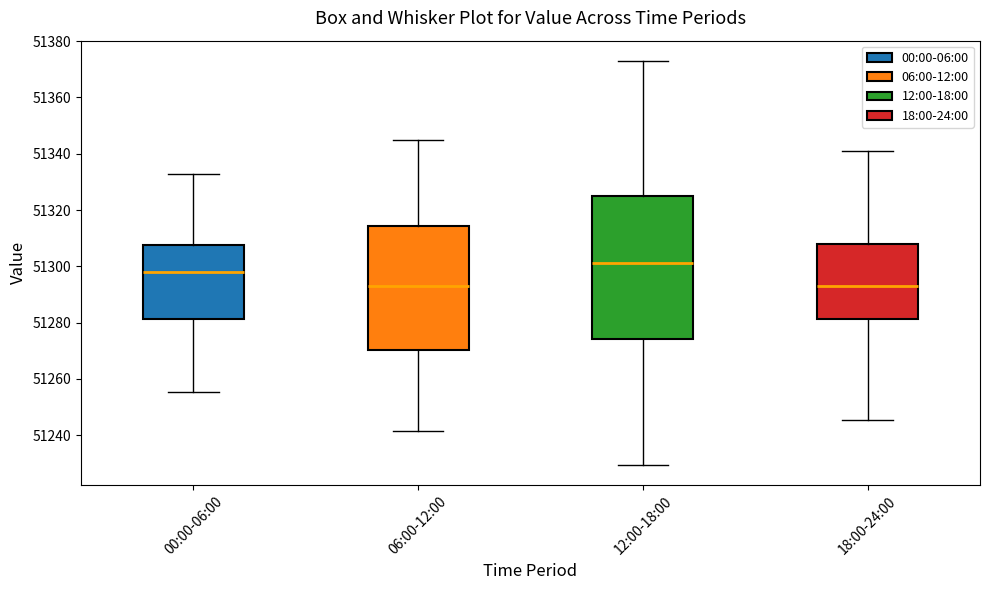

Which box is the tallest, from its lower edge to its upper edge?

12:00-18:00